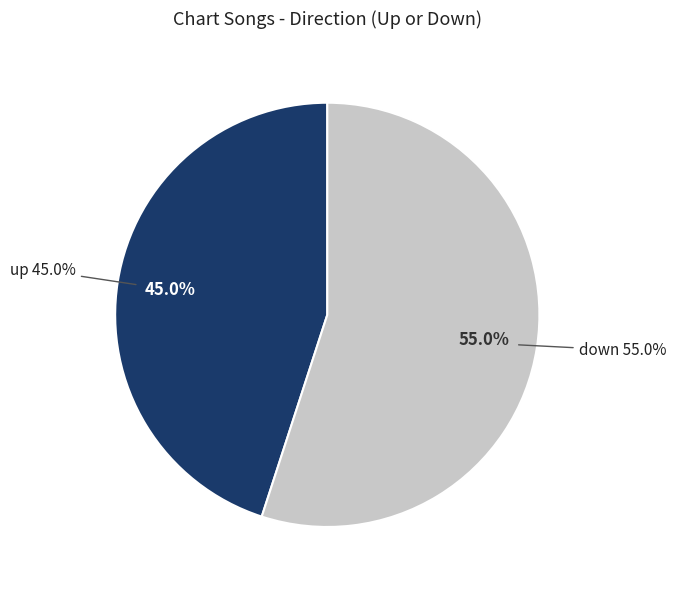

To the nearest percent, what is the difference between the up and down slice percentages?

10%